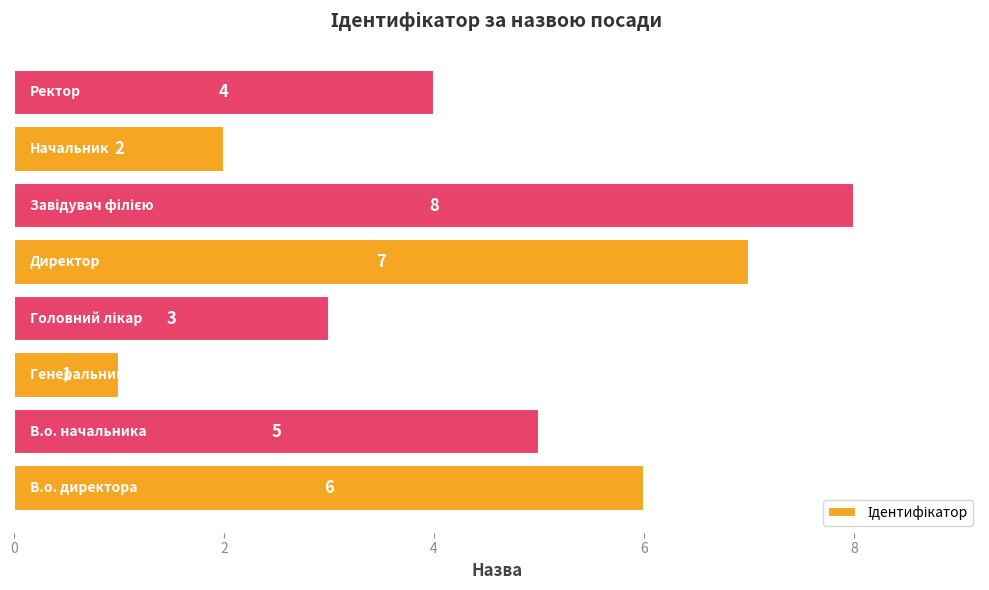

What is the sum of all values?

36